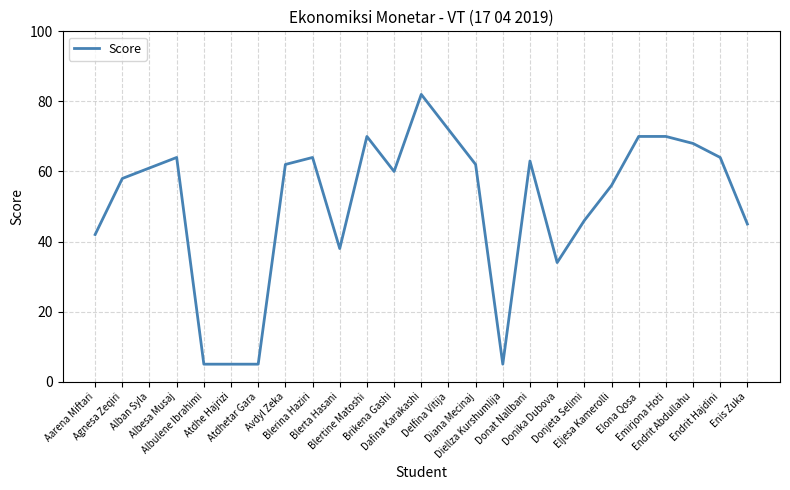

What is the difference between the maximum and minimum values?

77